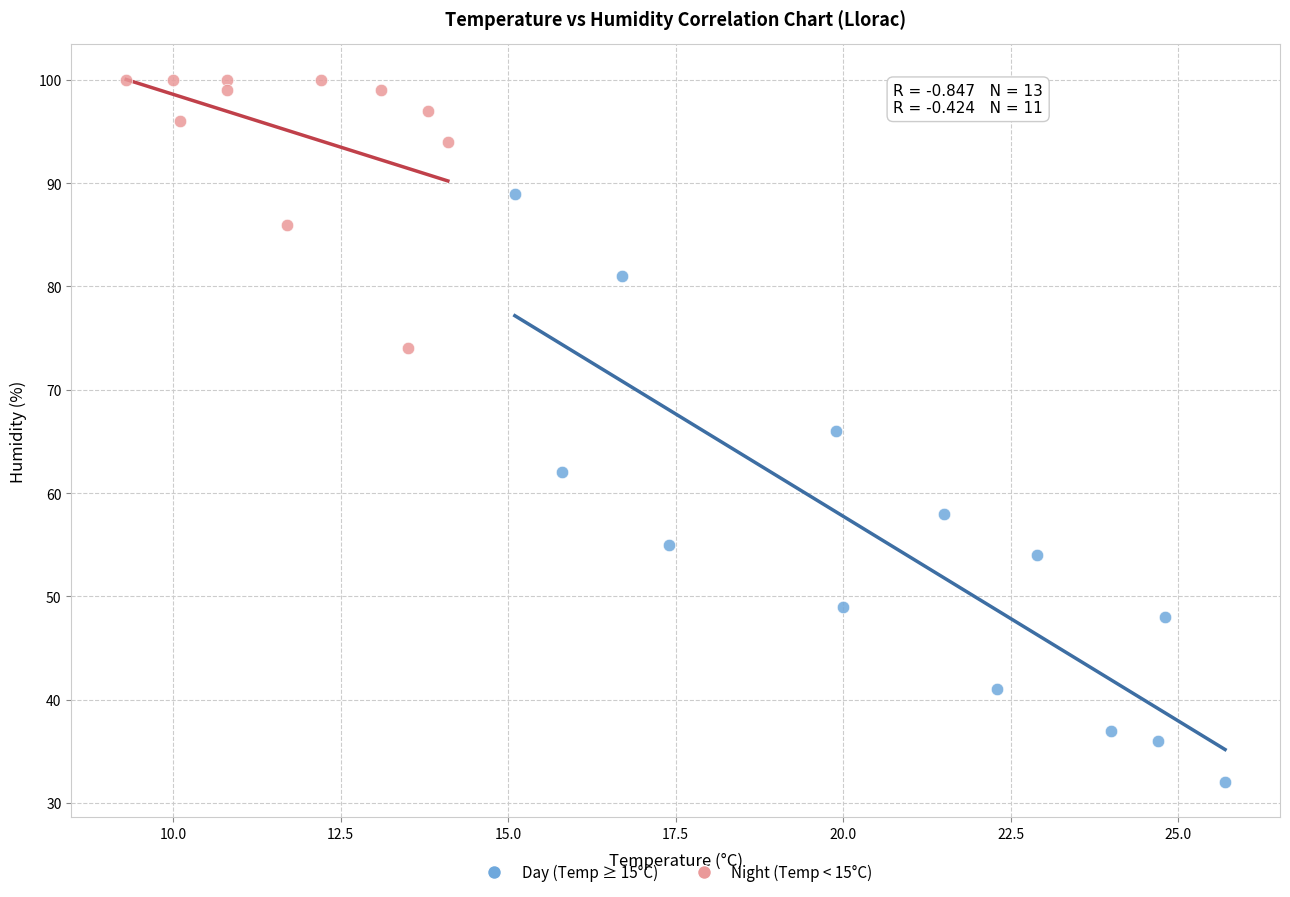

Which series has the largest Y range (max minus min)?

Day (Temp ≥ 15°C)